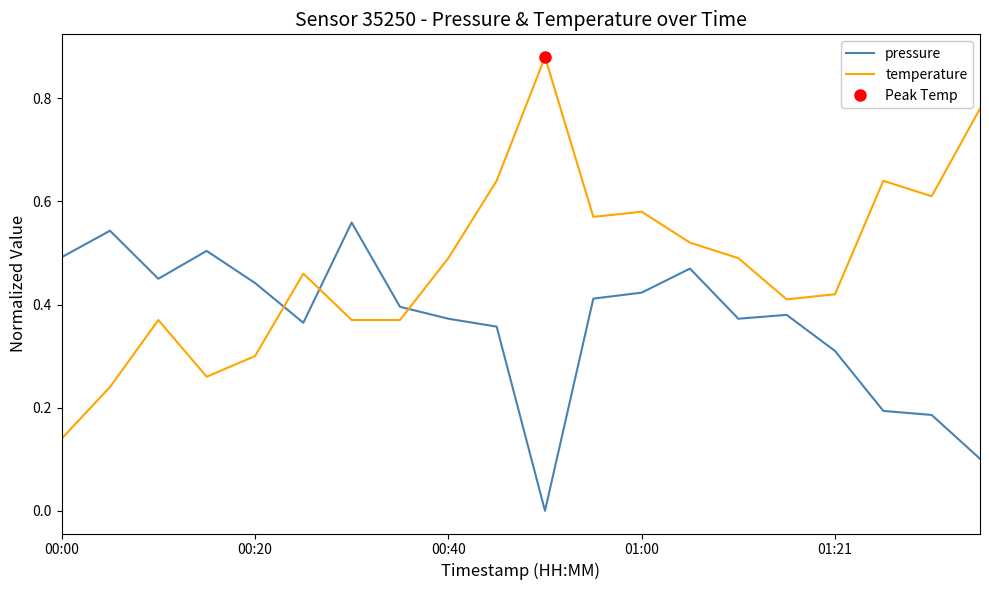

Reading right to left, what are all the values shown in this chart?

pressure: 0.1	0.2	0.2	0.3	0.4	0.4	0.5	0.4	0.4	0.0	0.4	0.4	0.4	0.6	0.4	0.4	0.5	0.5	0.5	0.5
temperature: 0.8	0.6	0.6	0.4	0.4	0.5	0.5	0.6	0.6	0.9	0.6	0.5	0.4	0.4	0.5	0.3	0.3	0.4	0.2	0.1